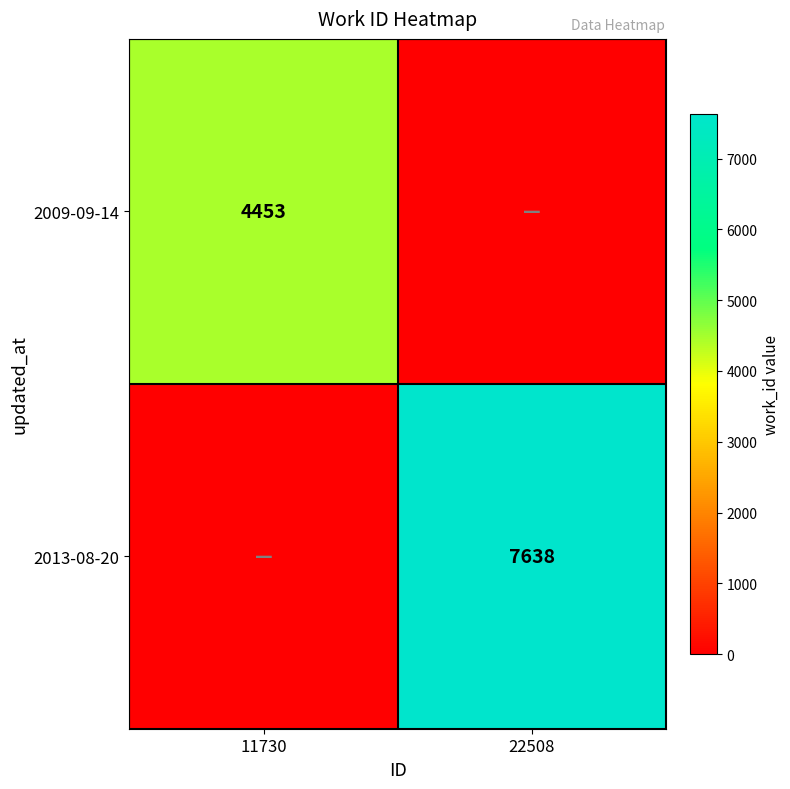

The value of 2009-09-14 at 11730 is 1802. True or false?

False